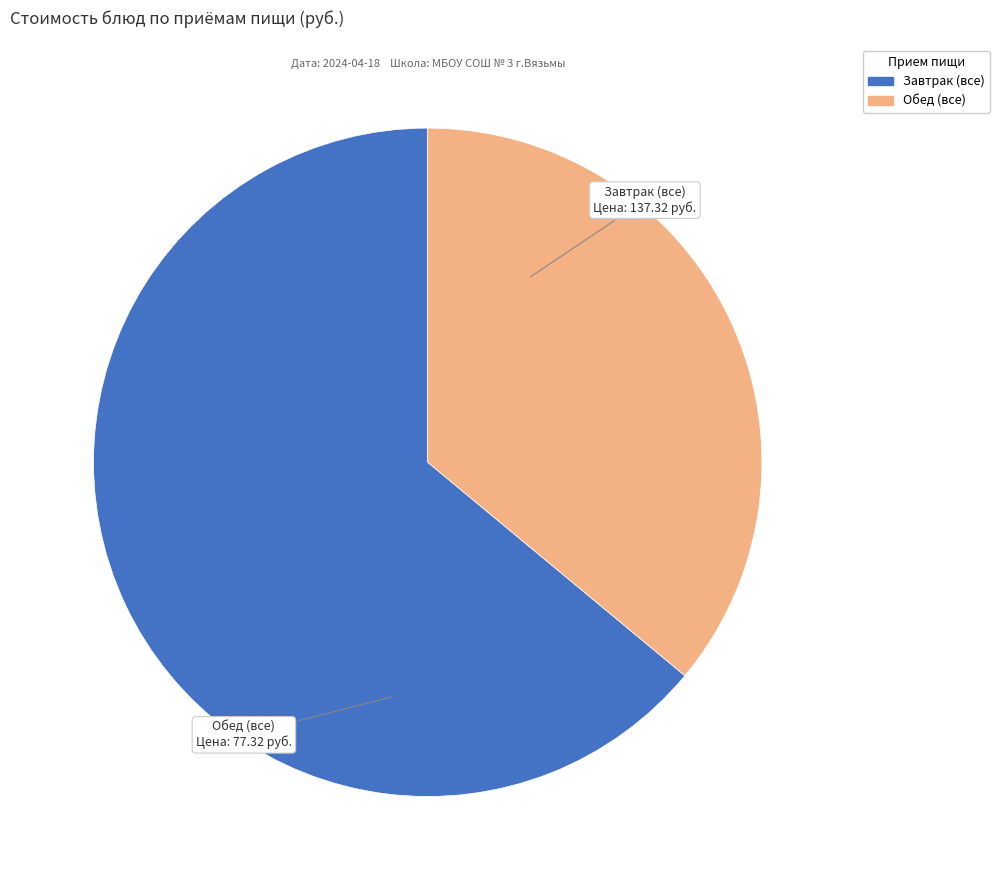

Is there a majority slice in this chart?

Yes